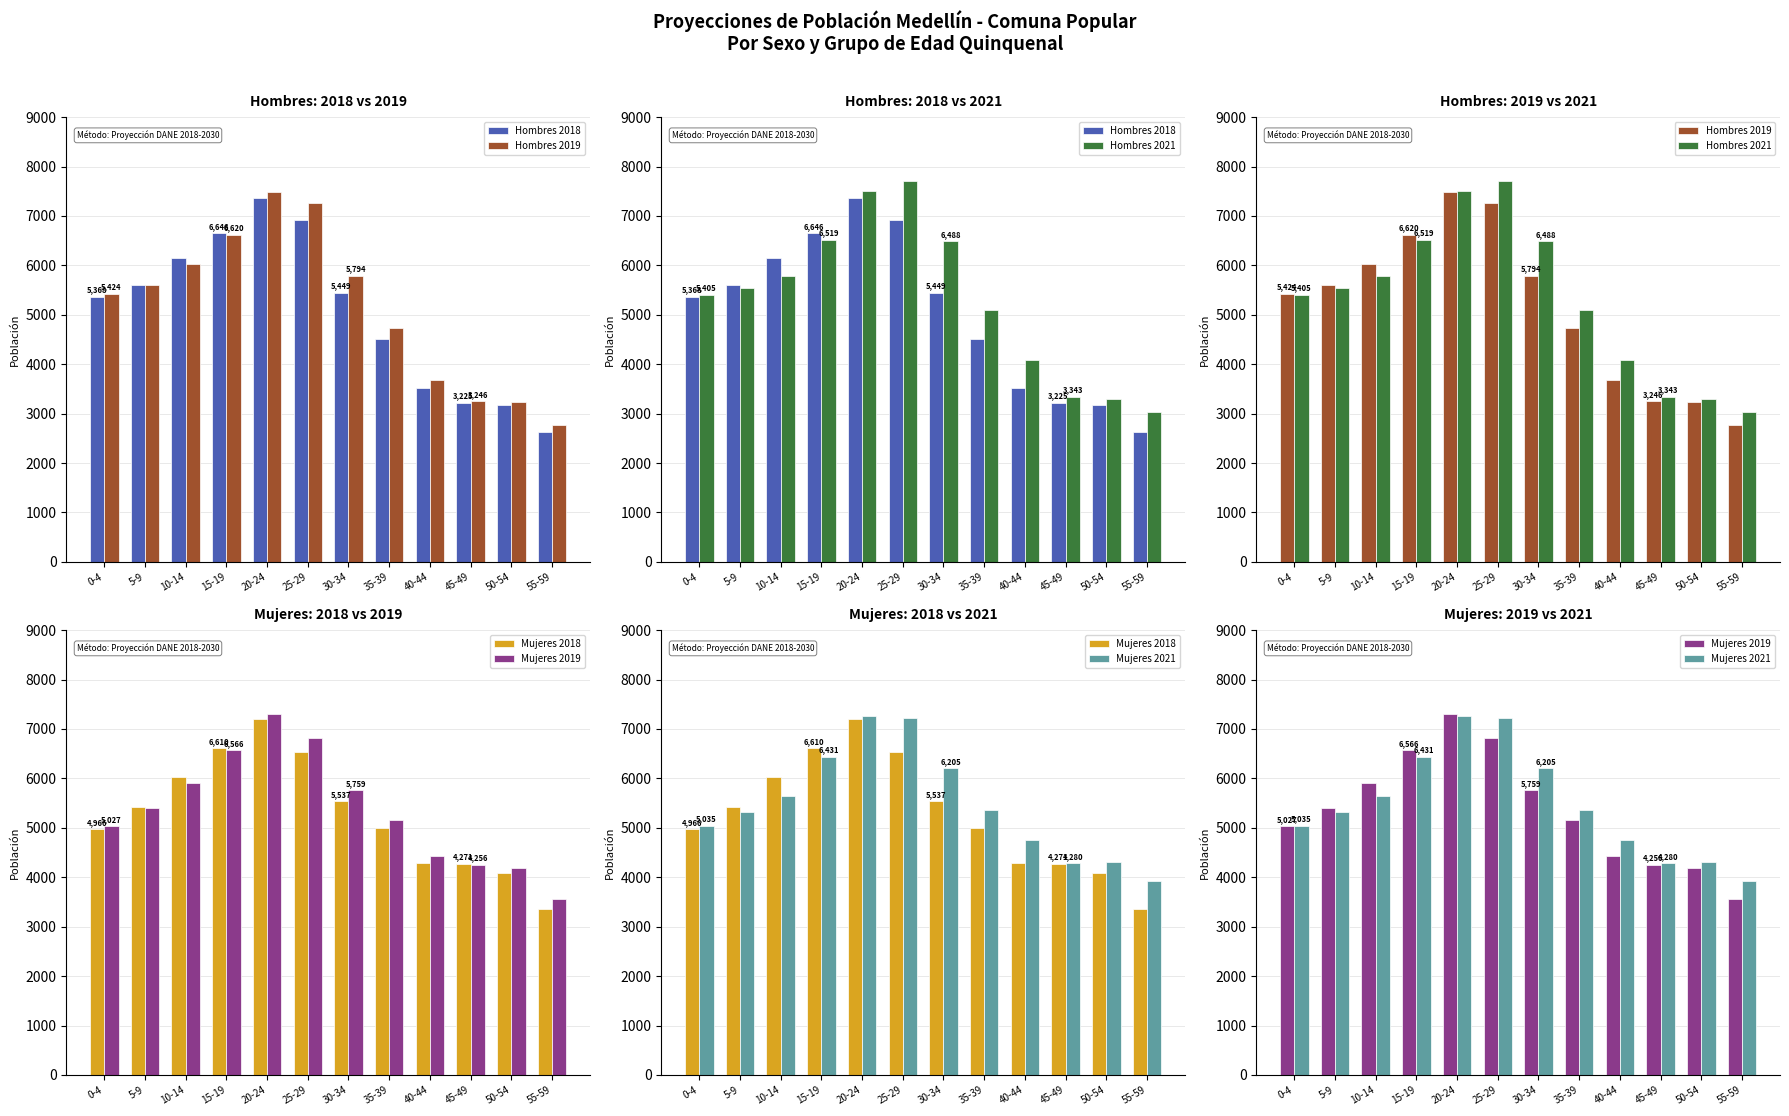

Which series has the largest range (max minus min)?

Hombres 2018